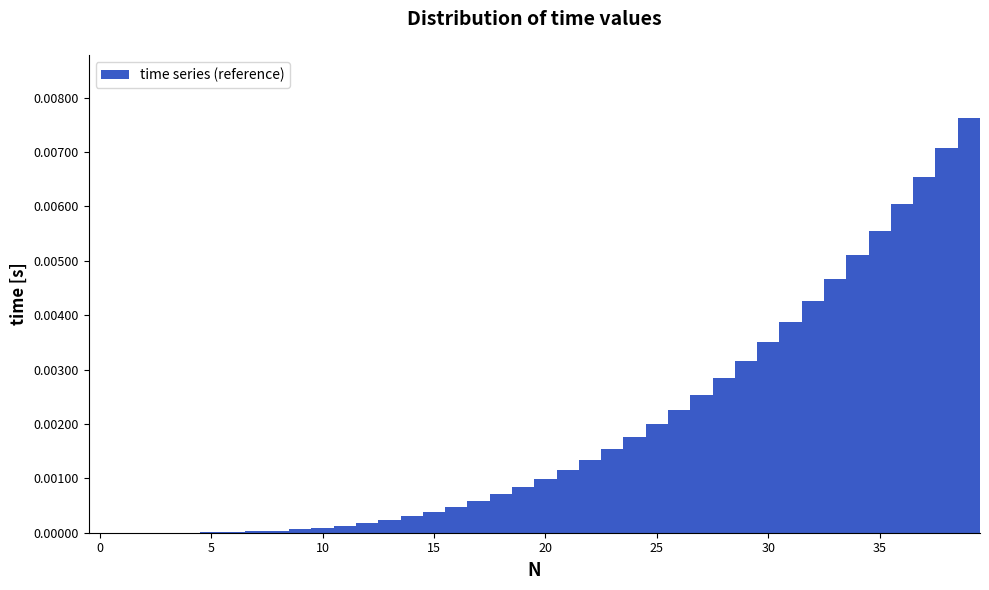

Read against the x-axis, roughly where is the centre of the tallest bar?

39.0